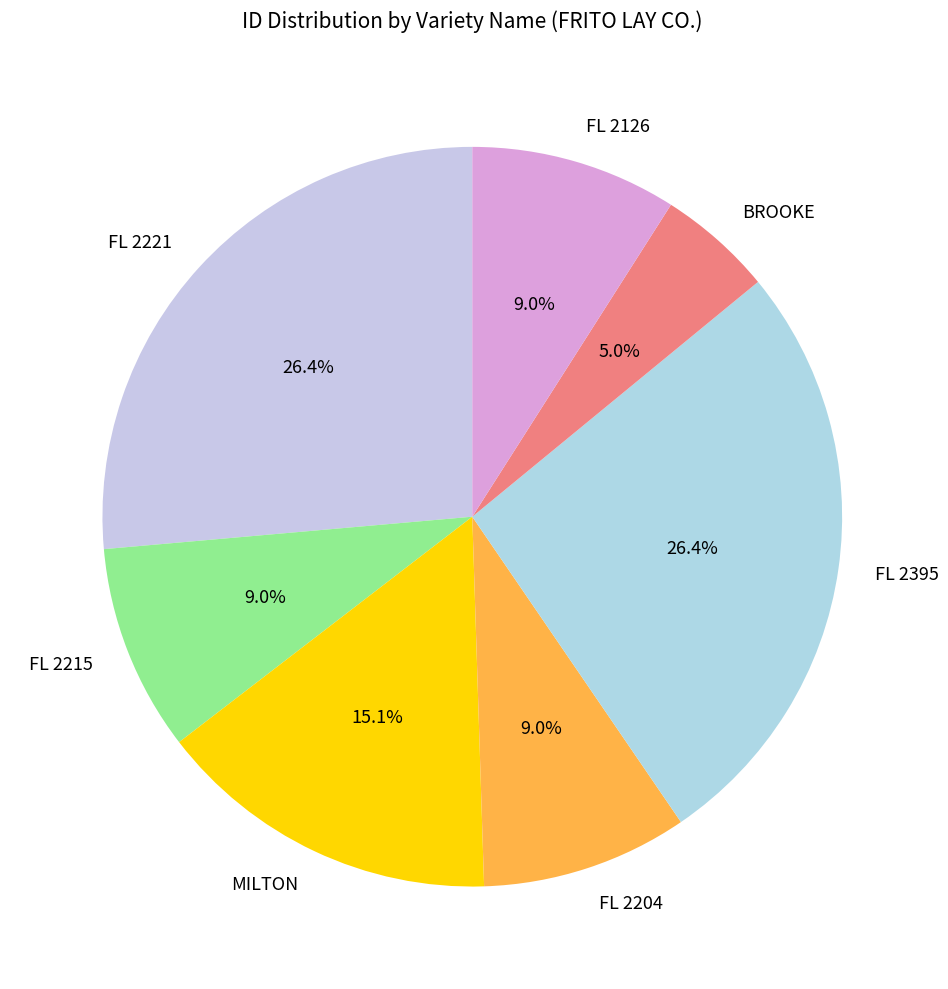

How many slices are in this pie chart?

7